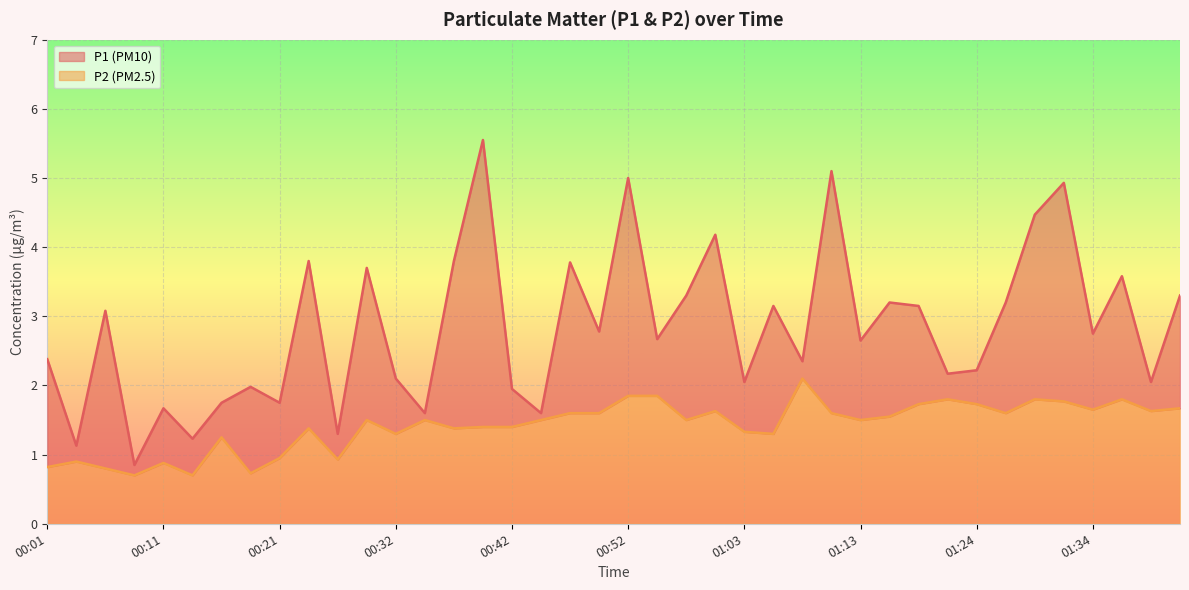

Which category has the lowest value in the P1 series?

00:08